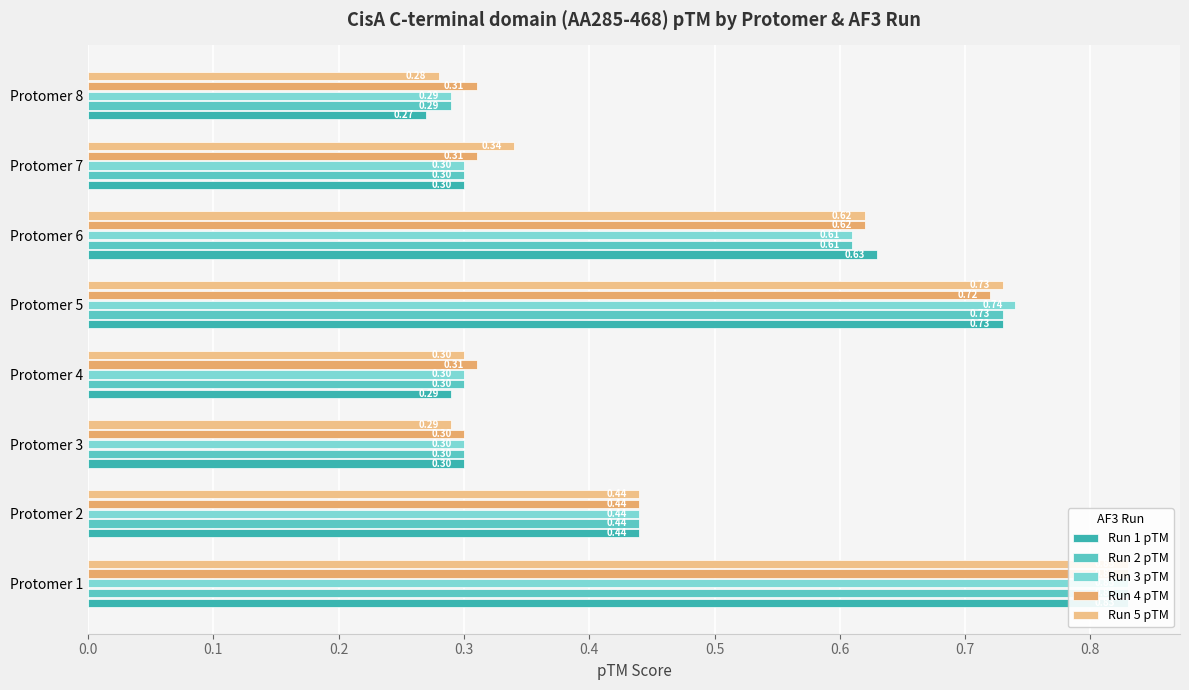

How many groups of bars are there?

8